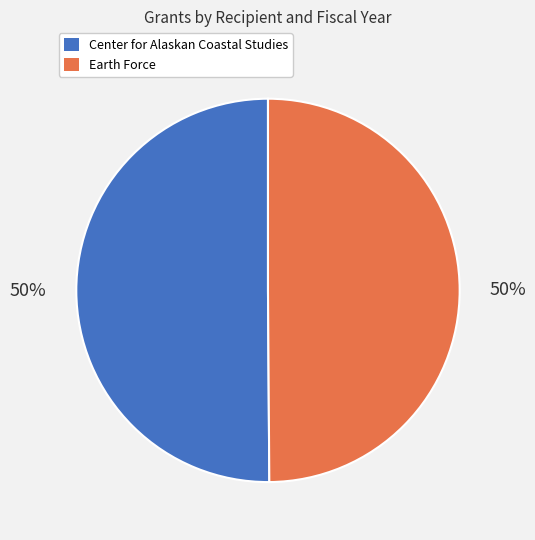

What is the ratio of the value at Center for Alaskan Coastal Studies to the value at Earth Force?

1.0